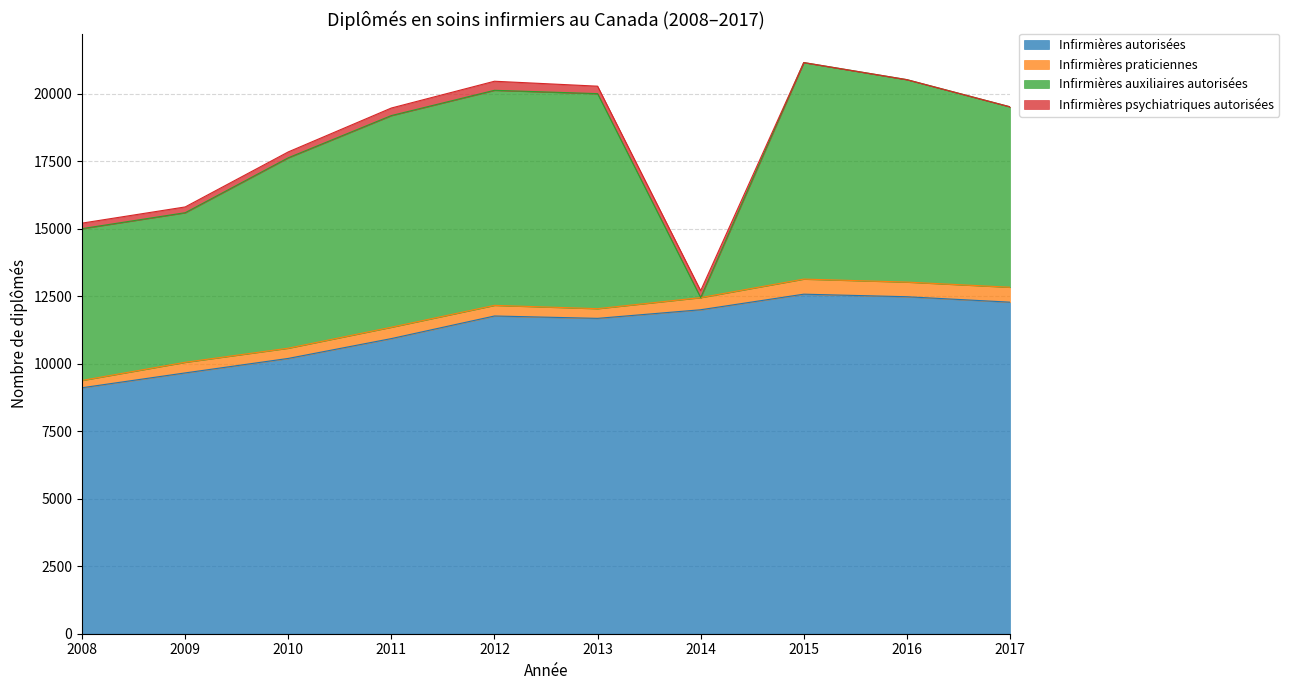

How many series are shown in this chart?

4